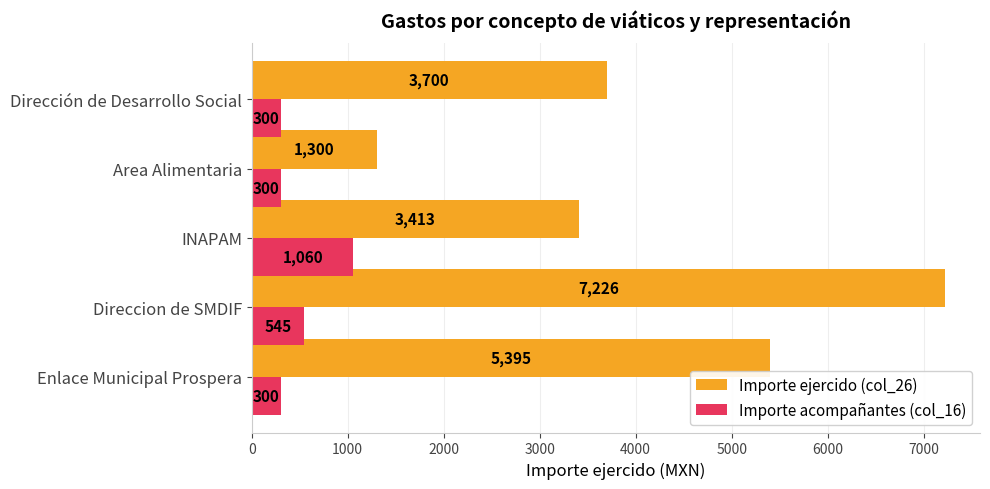

List the series in order of their peak value, highest first.

Importe ejercido (col_26), Importe acompañantes (col_16)